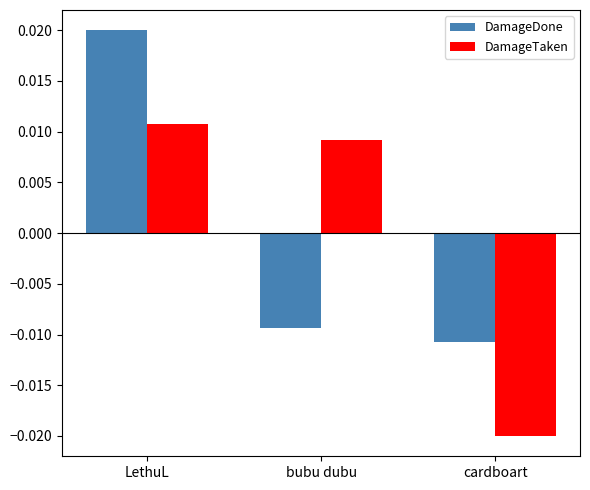

Between bubu dubu and cardboart, which series saw the biggest shift?

DamageTaken